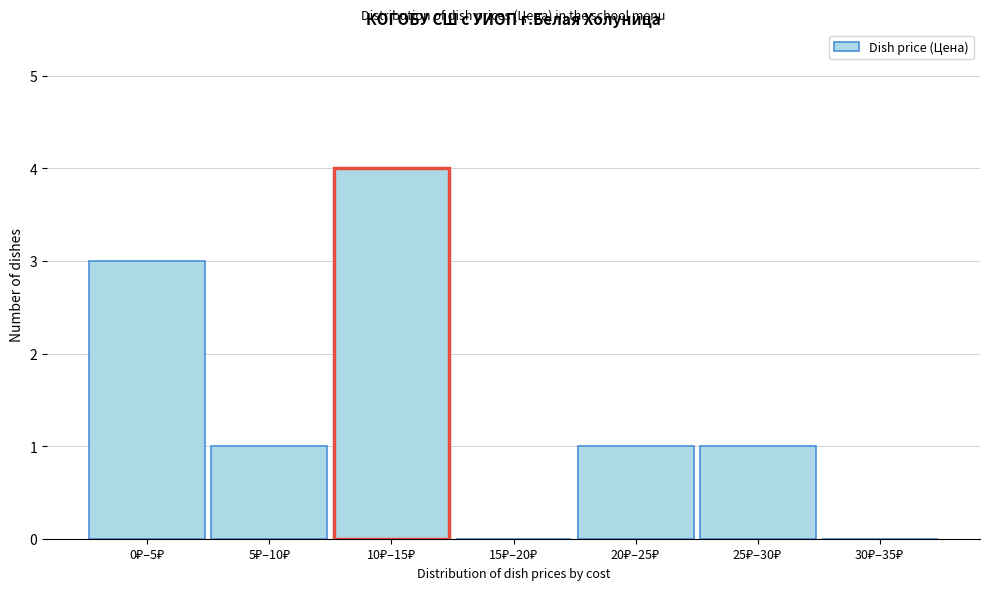

What is the sum of all values?

10